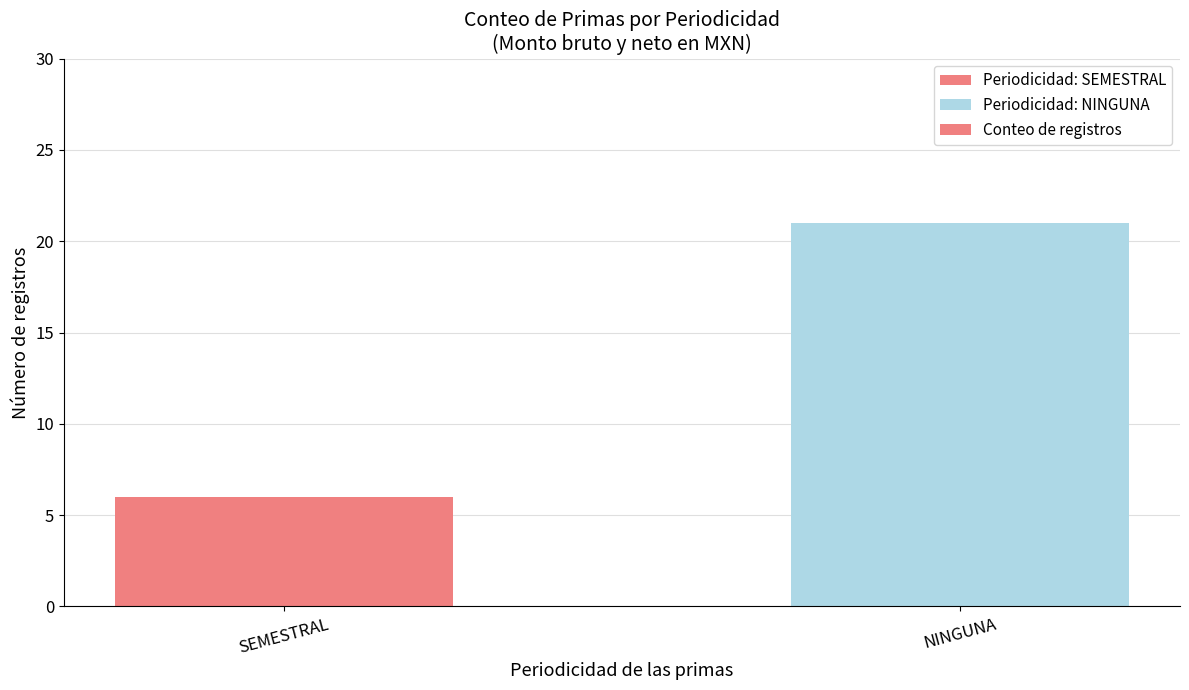

The value at SEMESTRAL is 6. True or false?

True